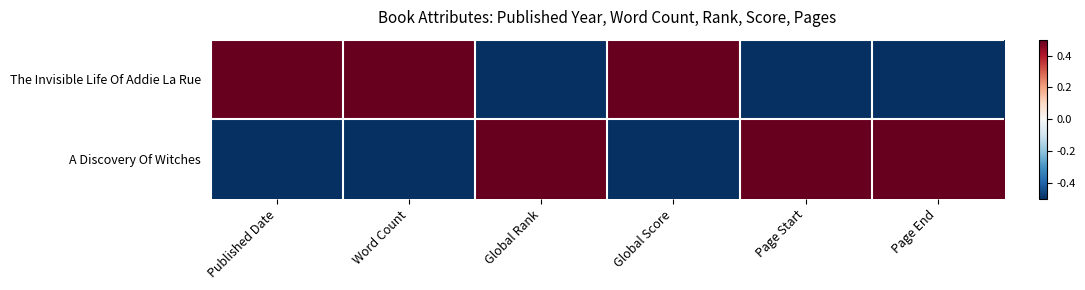

Reading right to left, what are all the values shown in this chart?

The Invisible Life Of Addie La Rue: Page End=-0.5	Page Start=-0.5	Global Score=0.5	Global Rank=-0.5	Word Count=0.5	Published Date=0.5
A Discovery Of Witches: Page End=0.5	Page Start=0.5	Global Score=-0.5	Global Rank=0.5	Word Count=-0.5	Published Date=-0.5